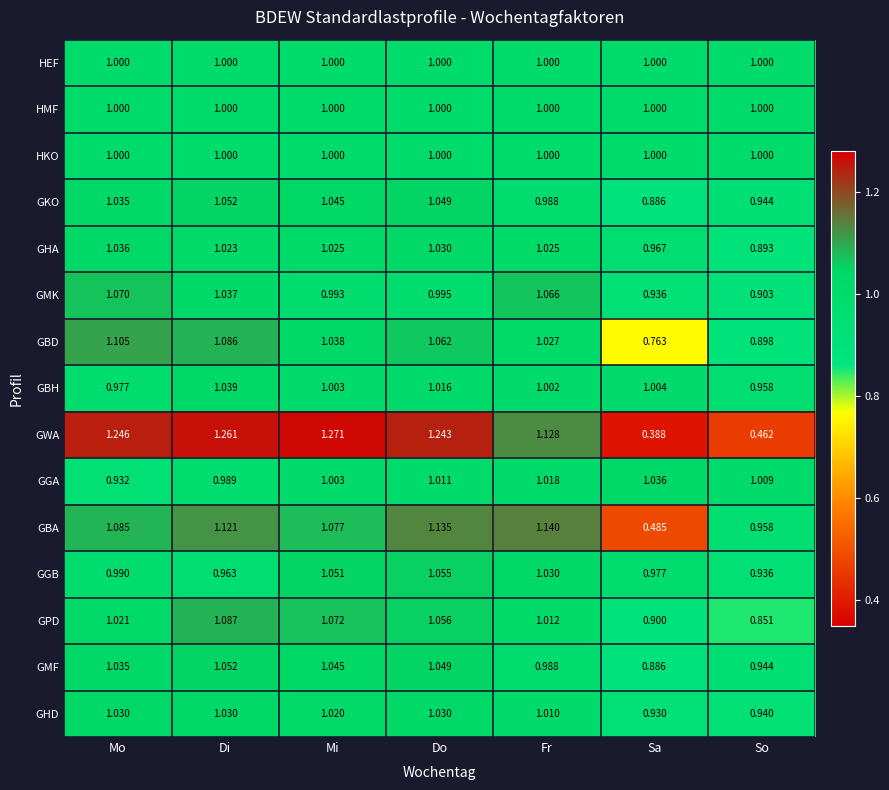

What is the difference between the highest and lowest values at Sa?

0.6